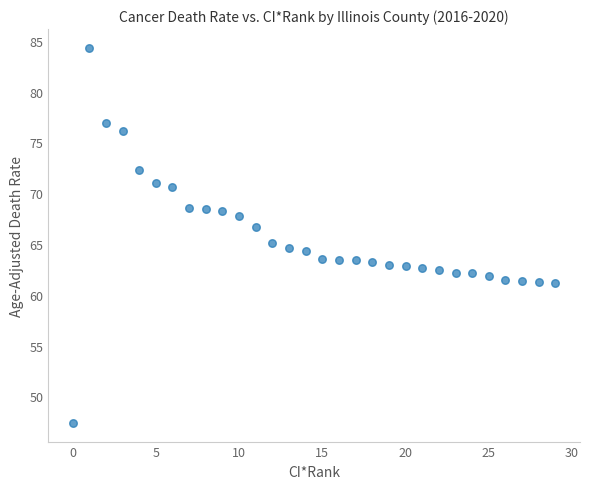

What is the range of X values (max minus min)?

29.0